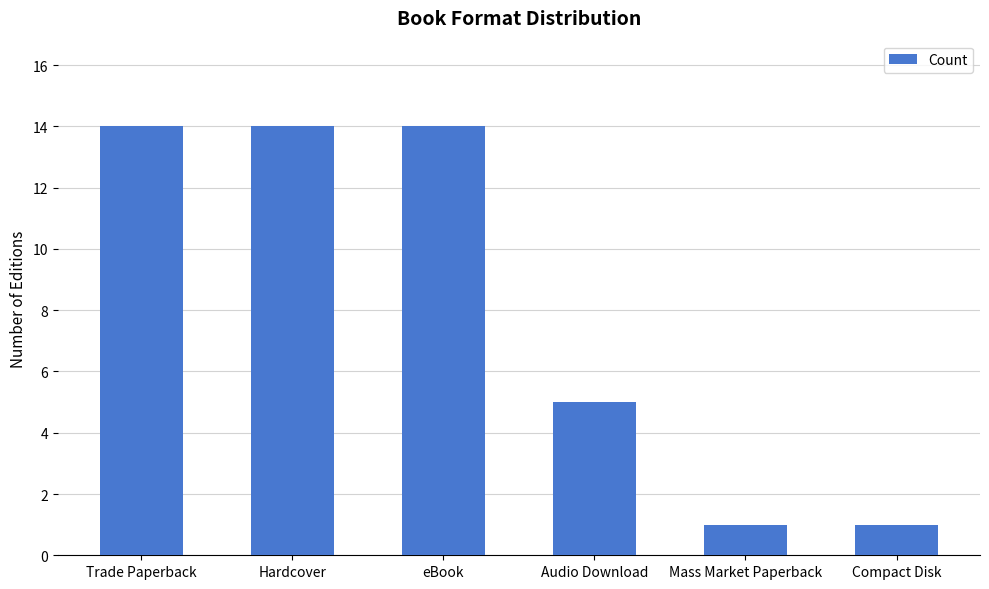

The chart shows a value of 14 at Trade Paperback. True or false?

True